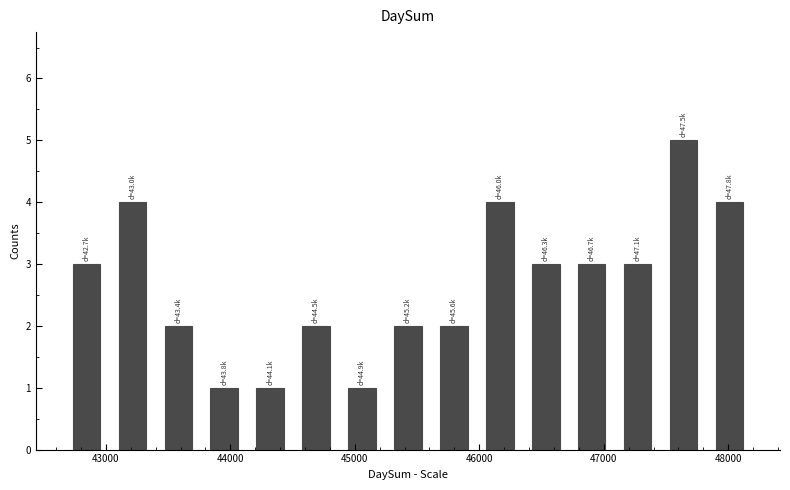

Read against the x-axis, roughly where is the centre of the tallest bar?

47600